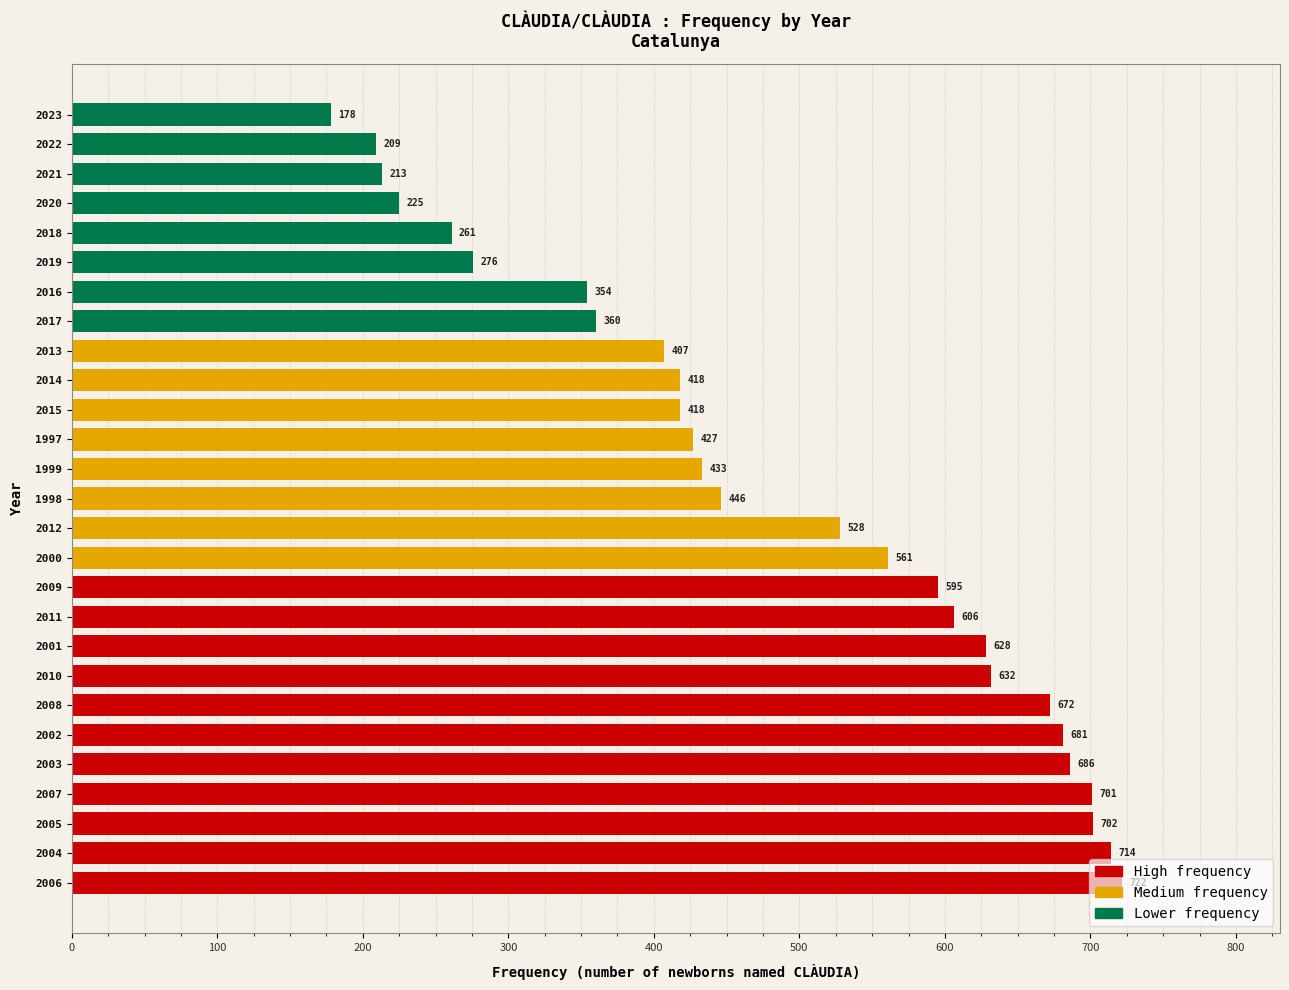

Where is the data nearest to the value 450?

1998